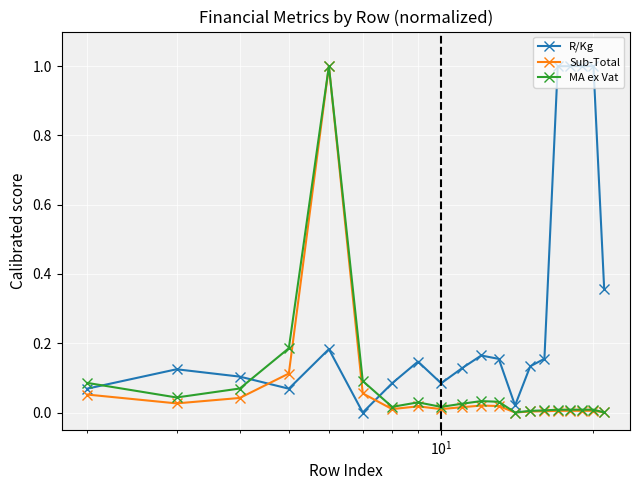

True or false: Sub-Total has more than 1 interior local peaks.

True